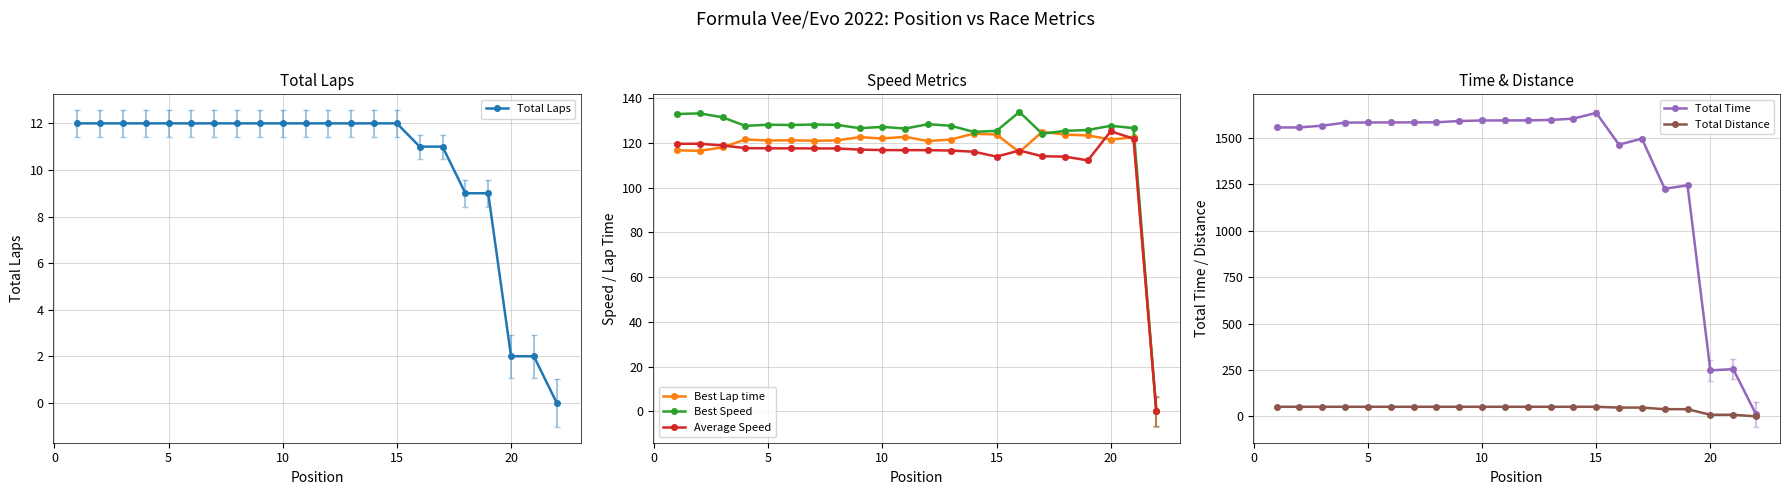

The value of Total Laps at 10 is 12. True or false?

True